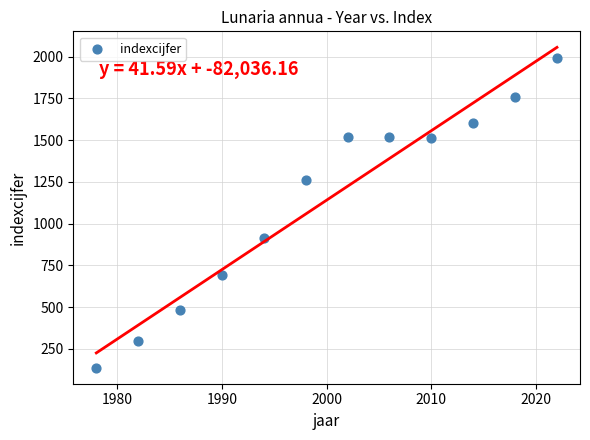

What is the range of Y values (max minus min)?

1855